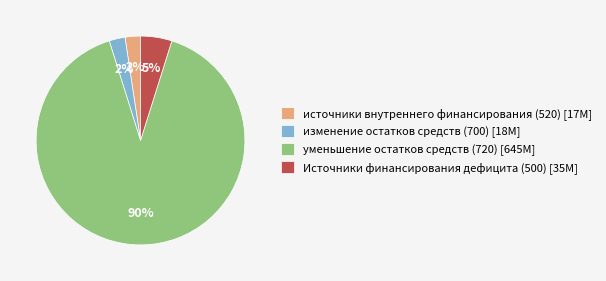

To the nearest percent, what percentage of the pie is Источники финансирования дефицита (500)?

5%